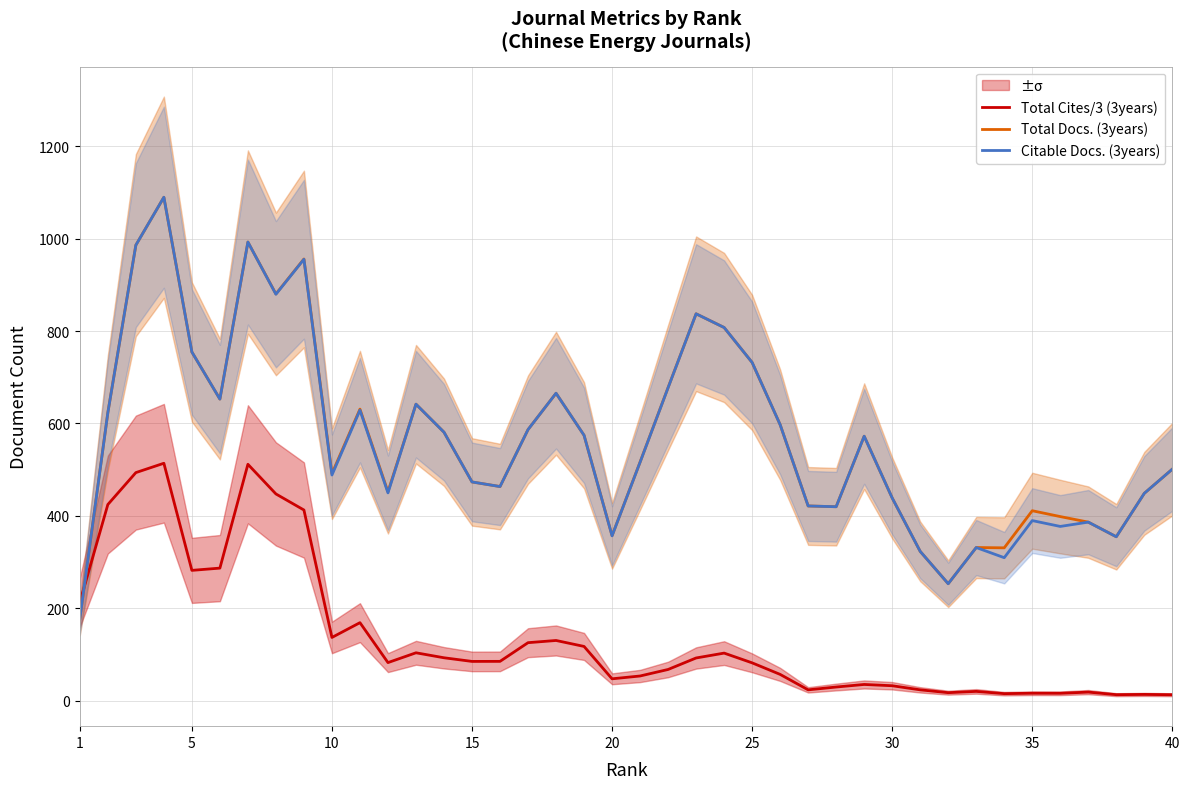

What is the sum of all Total Cites/3 (3years) values?

5495.1